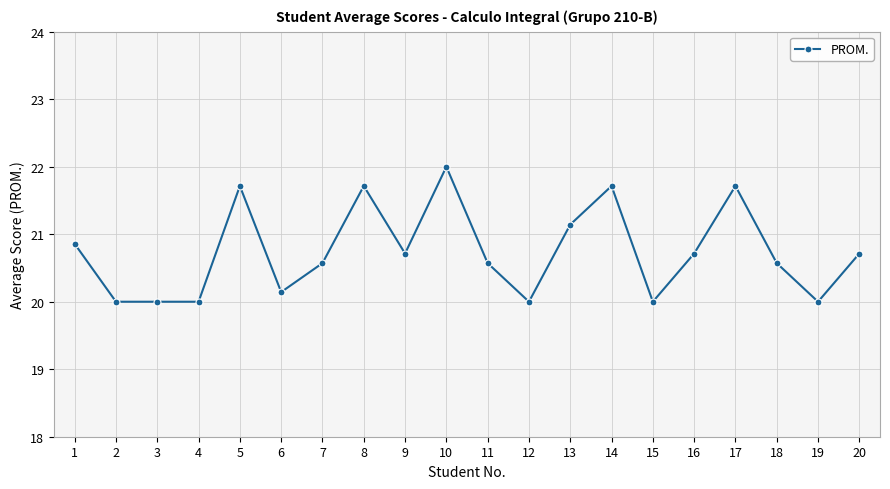

Reading left to right, transcribe all the data shown in this chart.

20.9	20.0	20.0	20.0	21.7	20.1	20.6	21.7	20.7	22.0	20.6	20.0	21.1	21.7	20.0	20.7	21.7	20.6	20.0	20.7